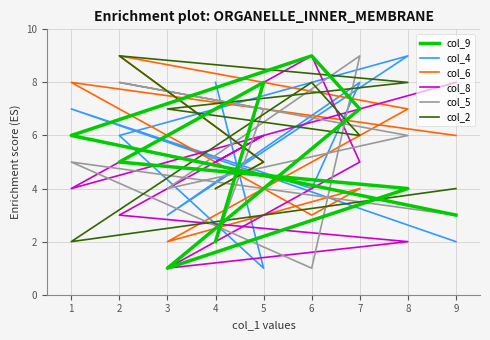

How many categories are shown in the chart?

9